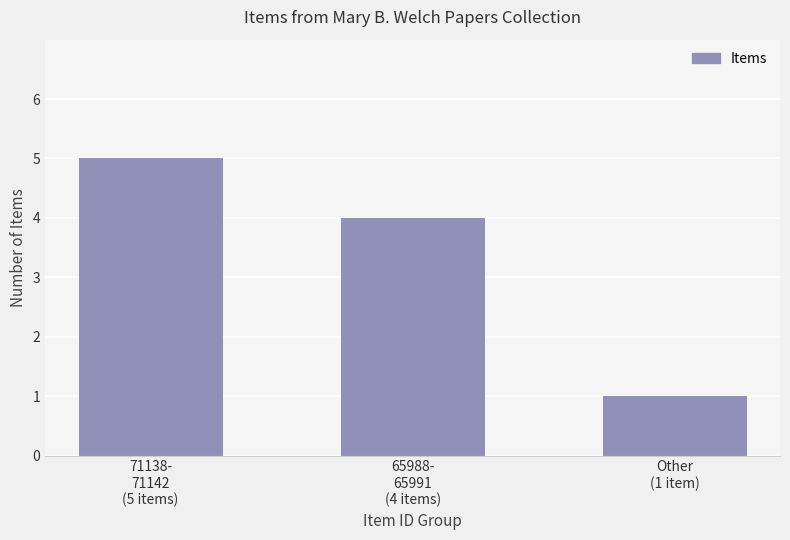

What is the difference between the second highest and minimum values?

3